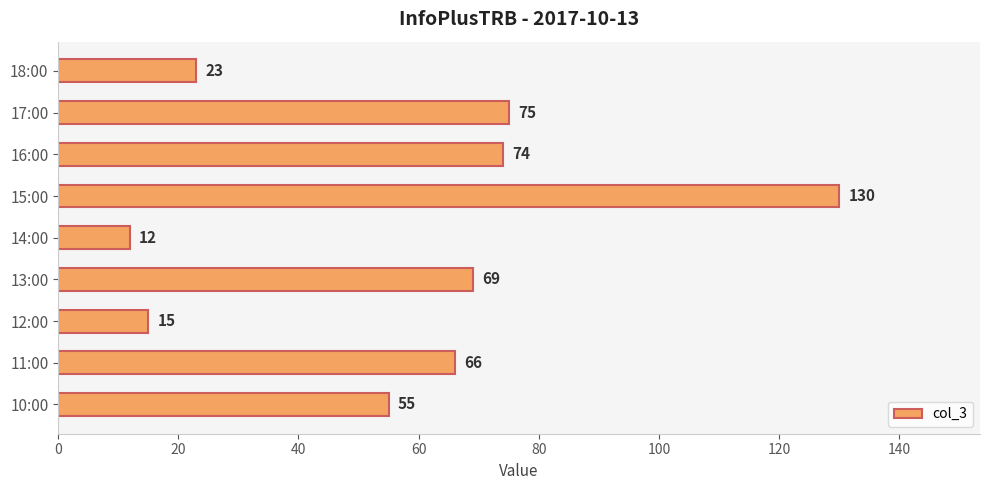

Approximately how many times larger is the value at 15:00 compared to 18:00?

5.7